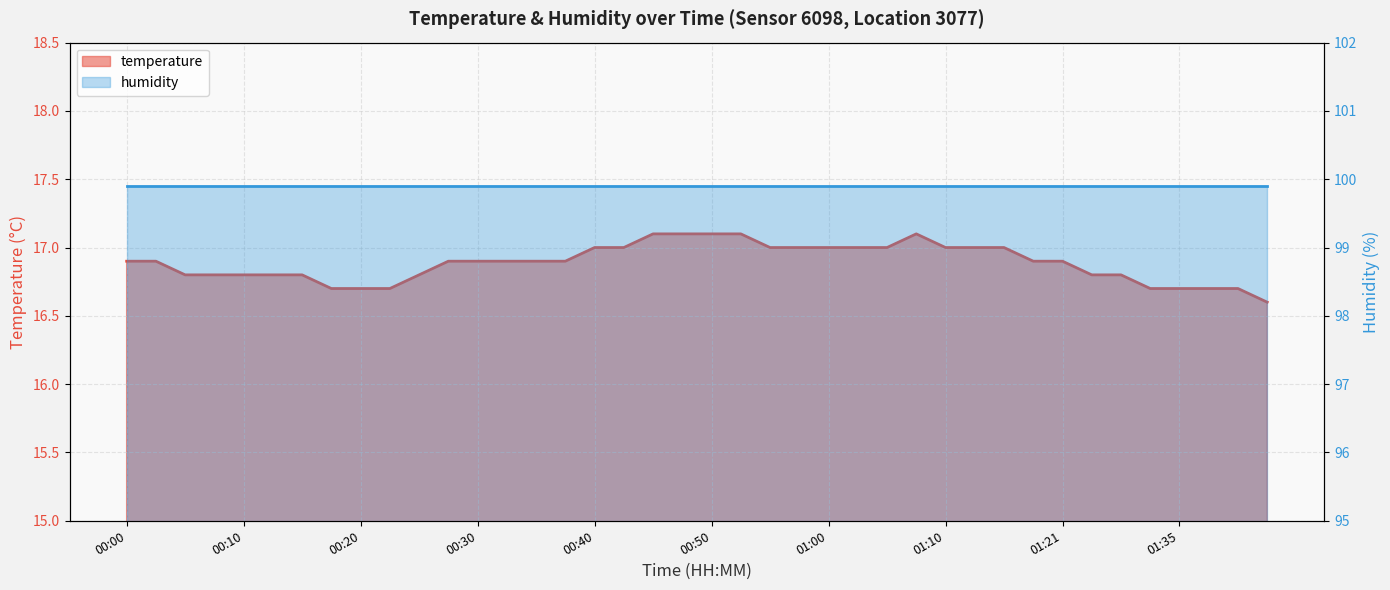

Rank the categories by value from highest to lowest.

00:45, 00:47, 00:50, 00:52, 01:07, 00:40, 00:42, 00:55, 00:57, 01:00, 01:02, 01:04, 01:10, 01:13, 01:16, 00:00, 00:03, 00:27, 00:30, 00:32, 00:35, 00:37, 01:19, 01:21, 00:05, 00:08, 00:10, 00:13, 00:15, 00:25, 01:24, 01:30, 00:18, 00:20, 00:23, 01:32, 01:35, 01:37, 01:40, 01:45